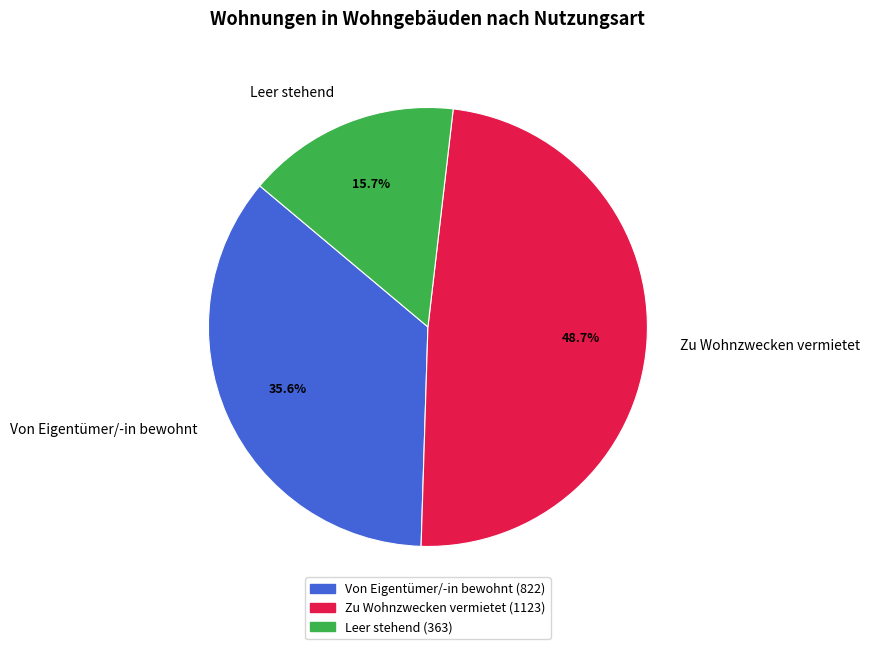

Is there any slice that represents more than half of the pie?

No